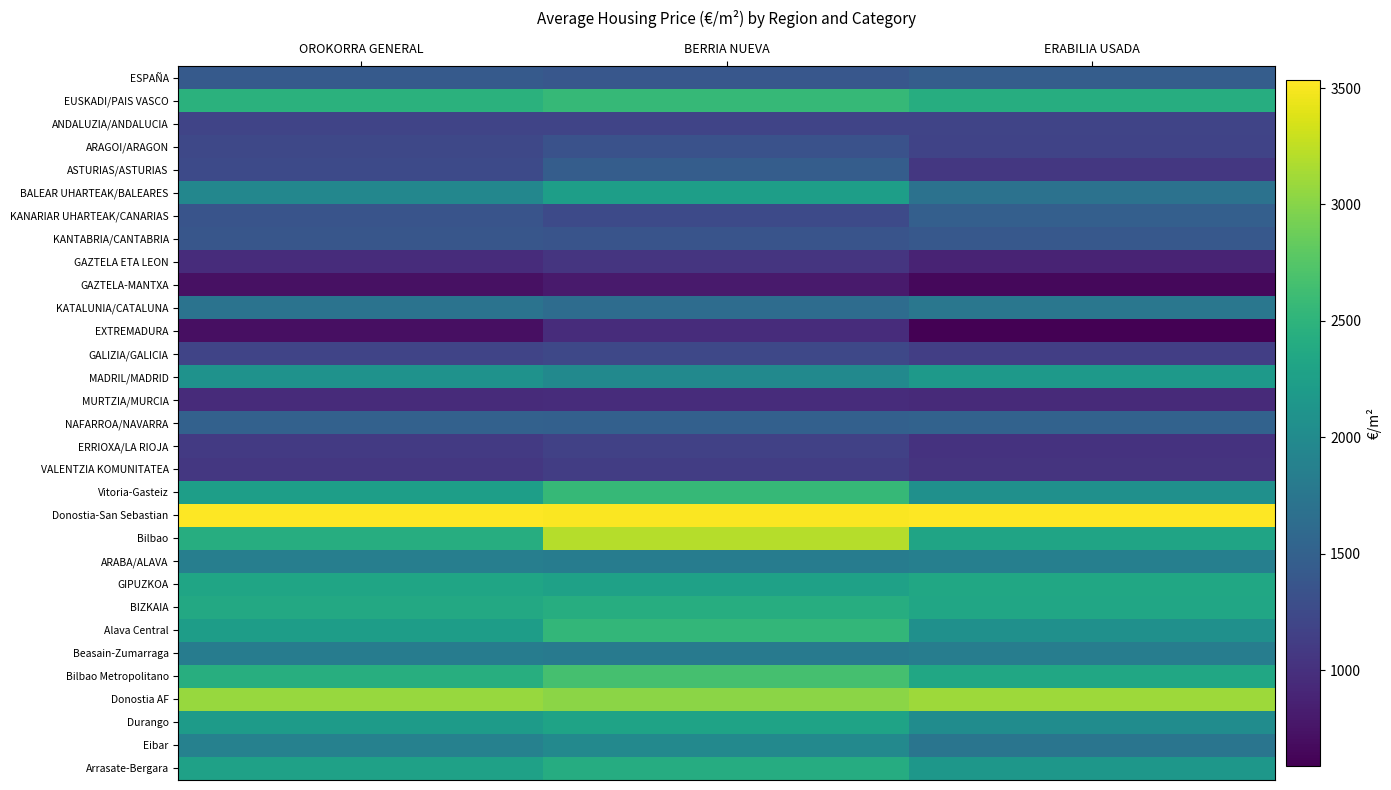

Between BERRIA NUEVA and OROKORRA GENERAL, which is larger?

OROKORRA GENERAL